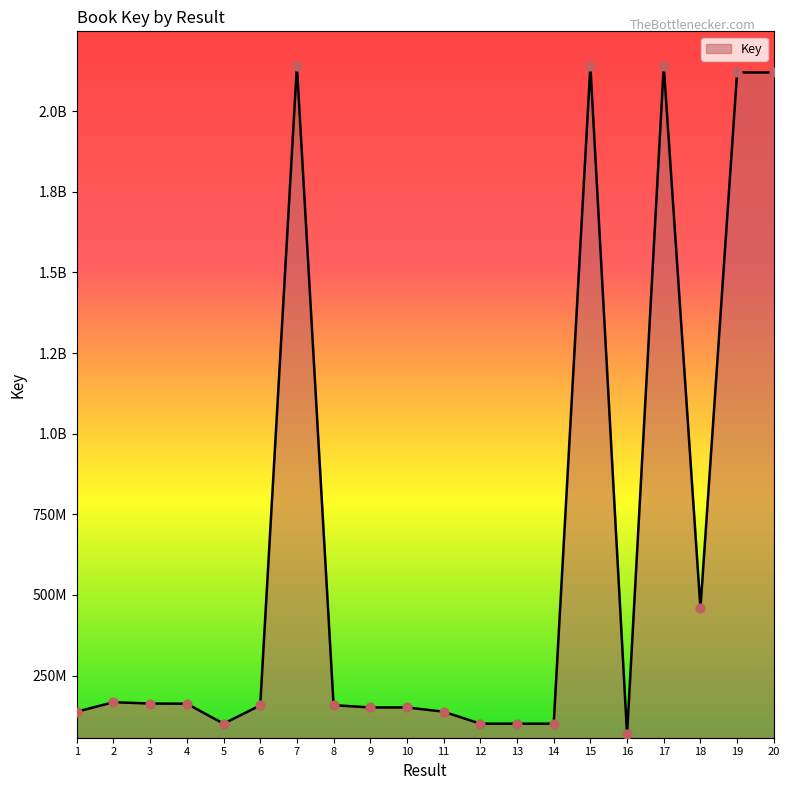

Between 1 and 16, which is larger?

1